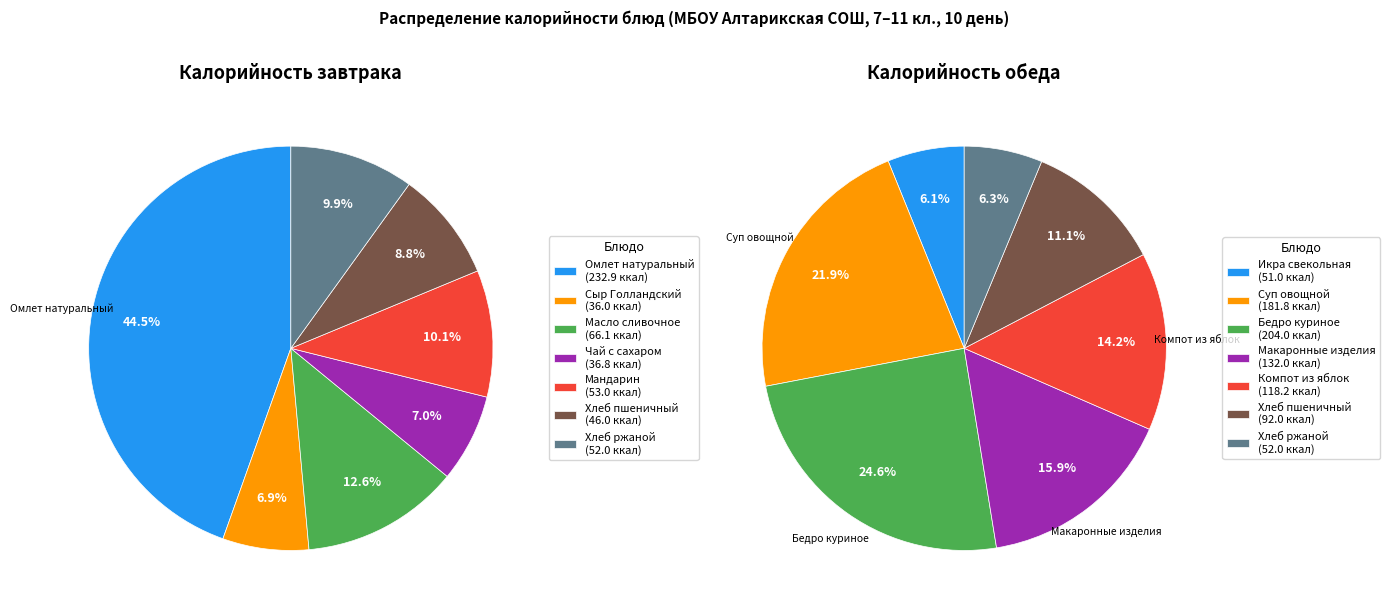

Rank the series by their maximum value, from highest to lowest.

Завтрак, Обед